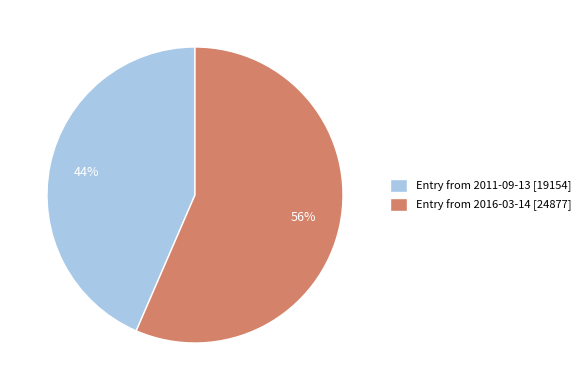

Do Entry from 2016-03-14 [24877] and Entry from 2011-09-13 [19154] together represent more than half of the pie?

Yes